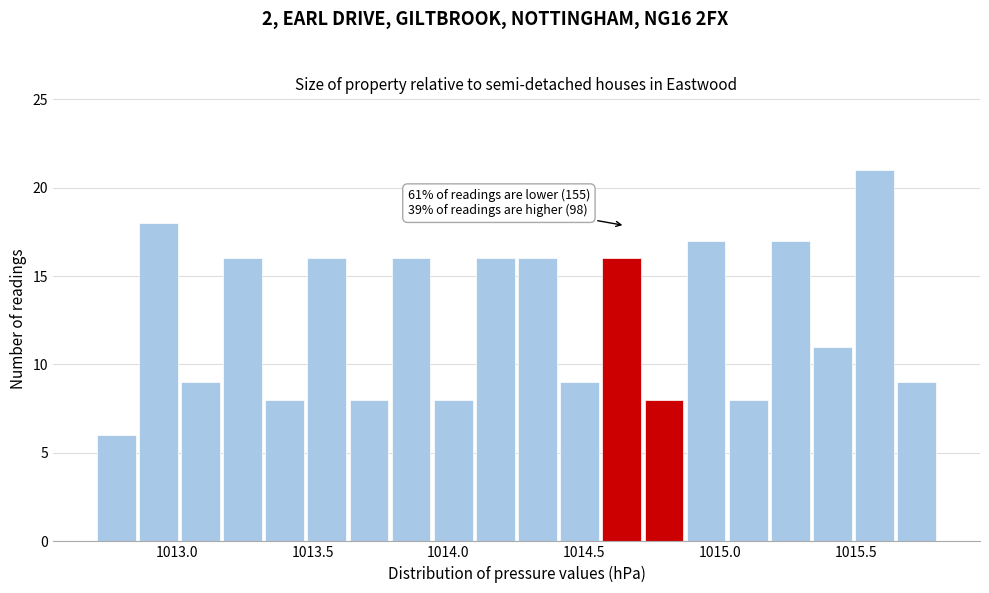

Around what value on the x-axis is the tallest bar? Give the approximate position of its centre, as read against the axis.

1015.55